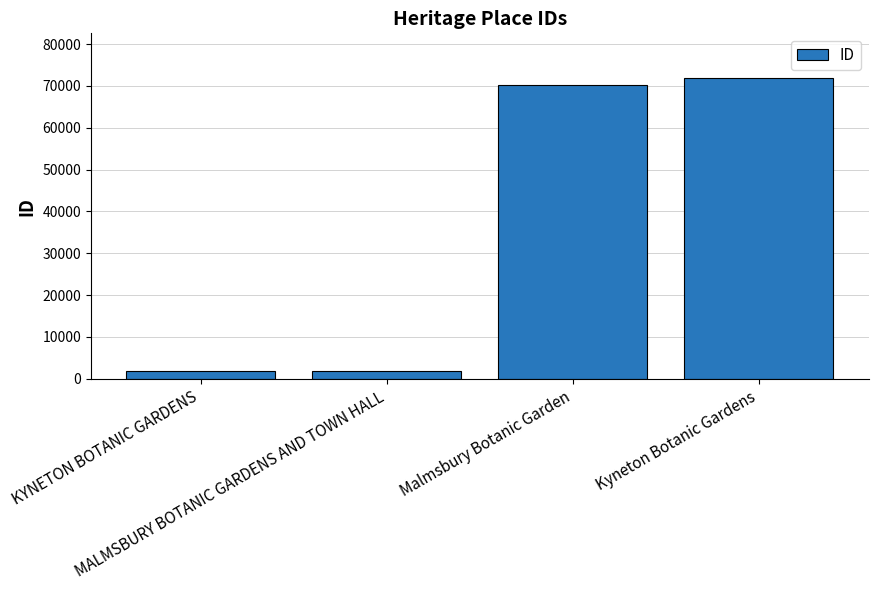

Does the chart contain stacked bars?

No